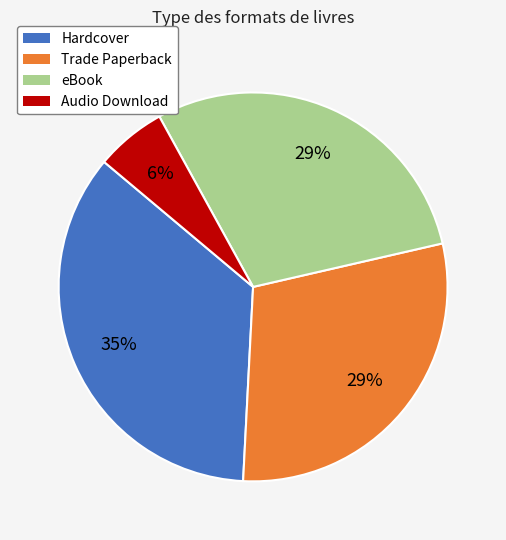

To the nearest percent, what portion does eBook represent?

29%